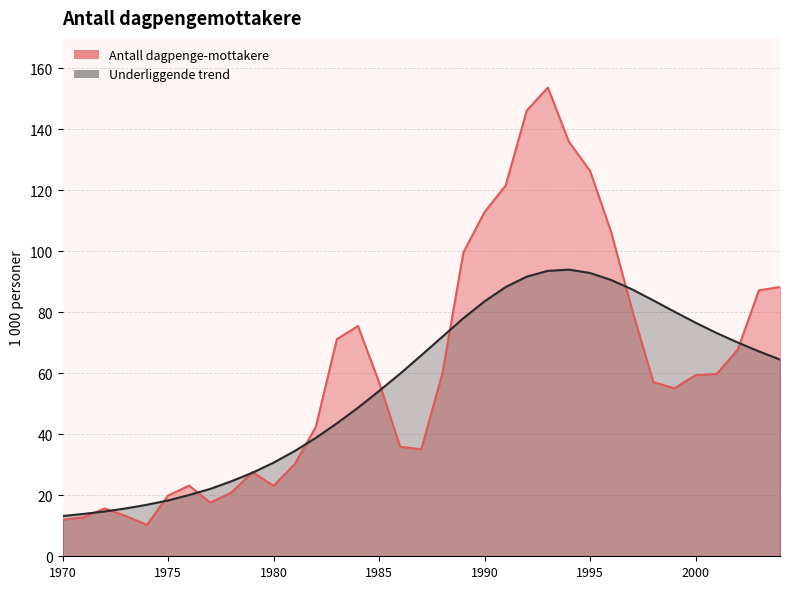

Which has a higher value, 1994 or 2003?

1994